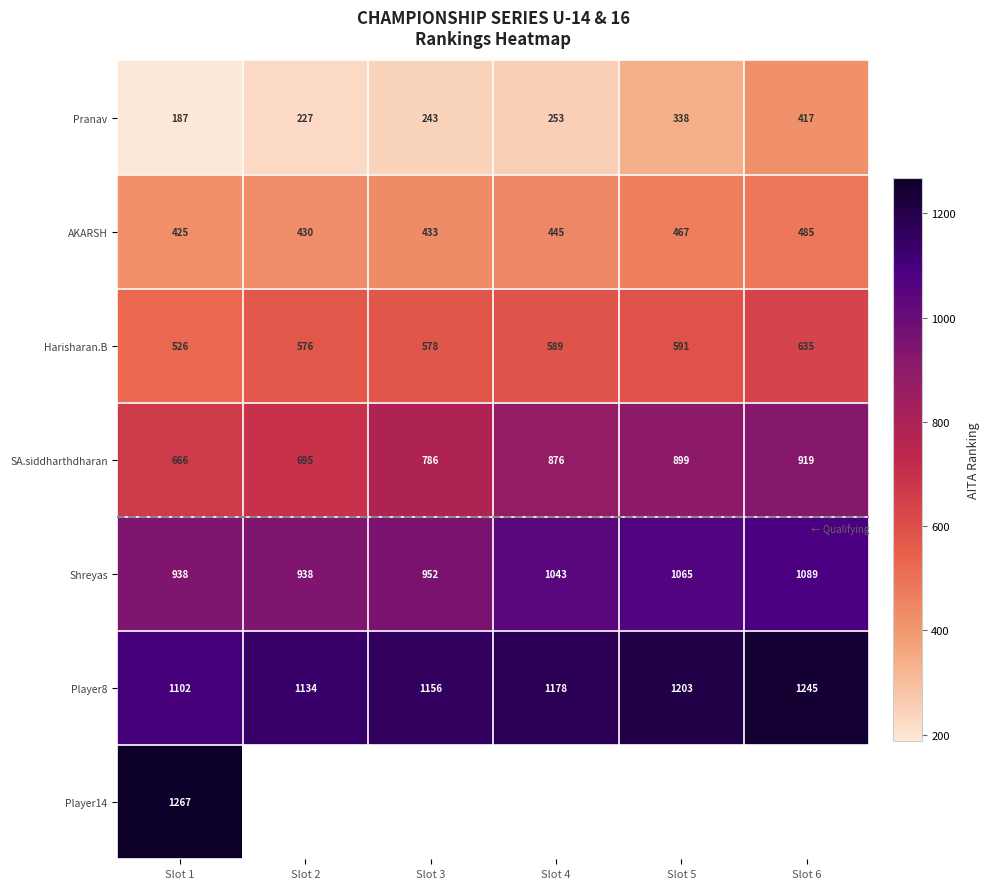

How many values in the AKARSH series are below 445?

3